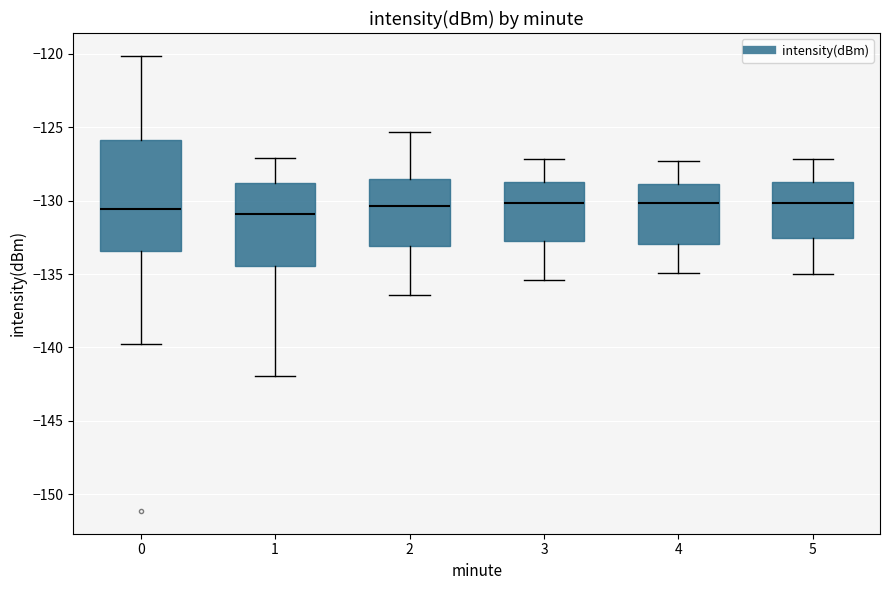

Reading left to right, transcribe this box plot: for each box, give where its median line is, the range the box spans, and where its two whiskers end, as read against the y-axis. The values are not printed on the chart, so give them approximately, as read against the axis.

0: median -130.5, box -133.5 to -126.0, whiskers -139.5 to -120.0
1: median -131.0, box -134.5 to -129.0, whiskers -142.0 to -127.0
2: median -130.5, box -133.0 to -128.5, whiskers -136.5 to -125.5
3: median -130.0, box -132.5 to -128.5, whiskers -135.5 to -127.0
4: median -130.0, box -133.0 to -129.0, whiskers -135.0 to -127.5
5: median -130.0, box -132.5 to -128.5, whiskers -135.0 to -127.0